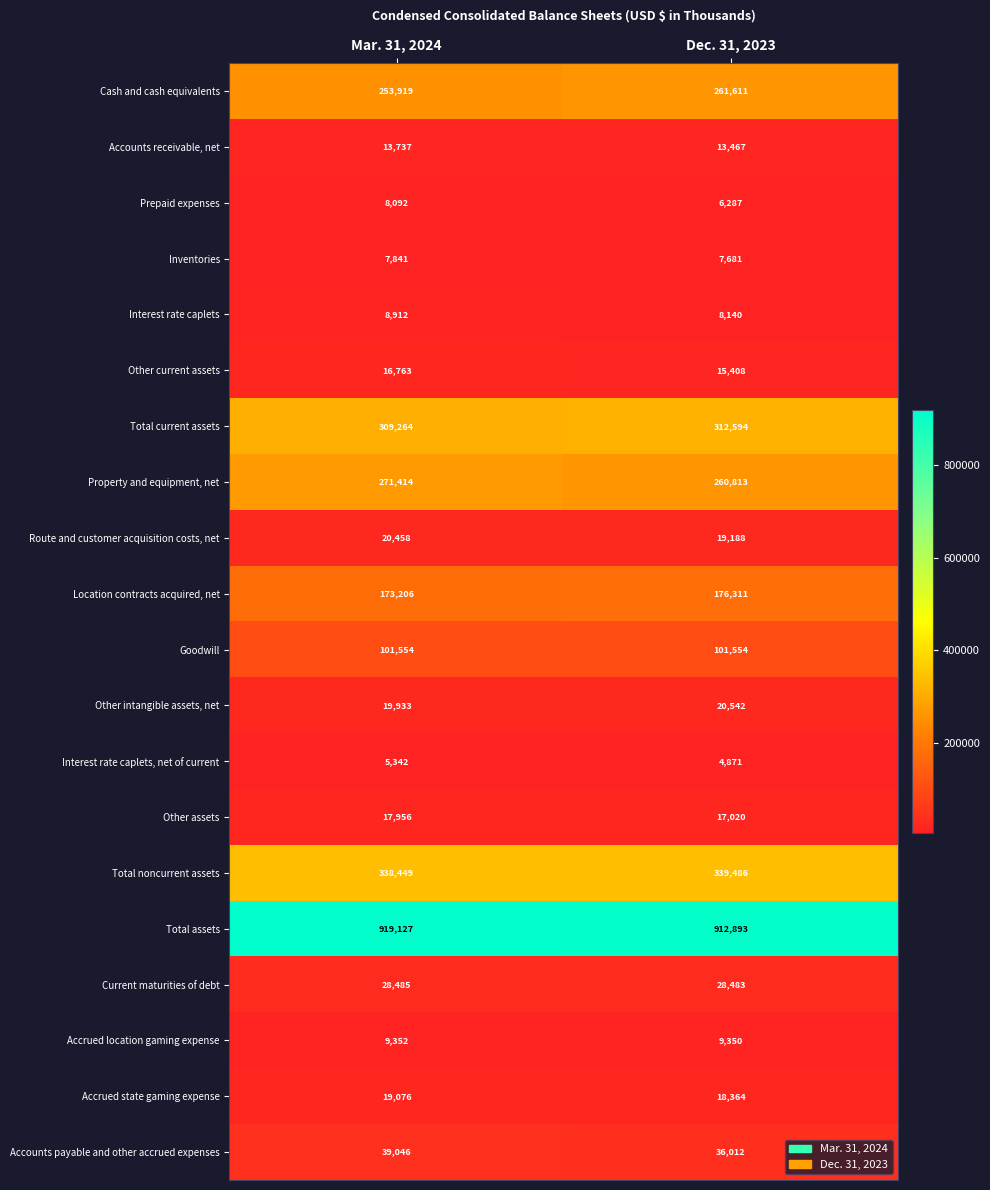

Between Mar. 31, 2024 and Dec. 31, 2023, which series saw the biggest shift?

Property and equipment, net